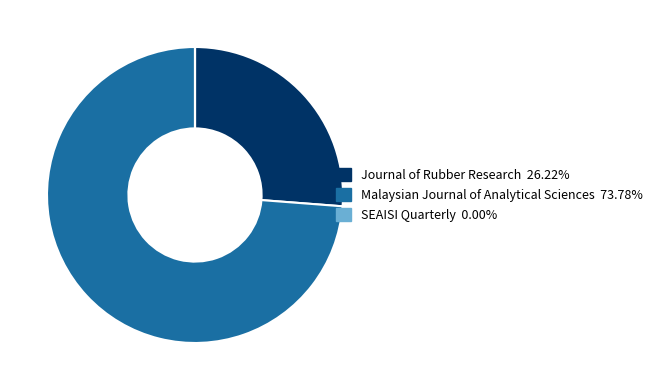

Which slice is the largest?

Malaysian Journal of Analytical Sciences